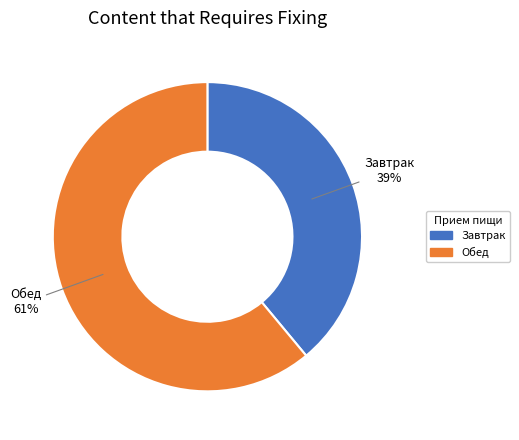

Does any single category account for the majority?

Yes